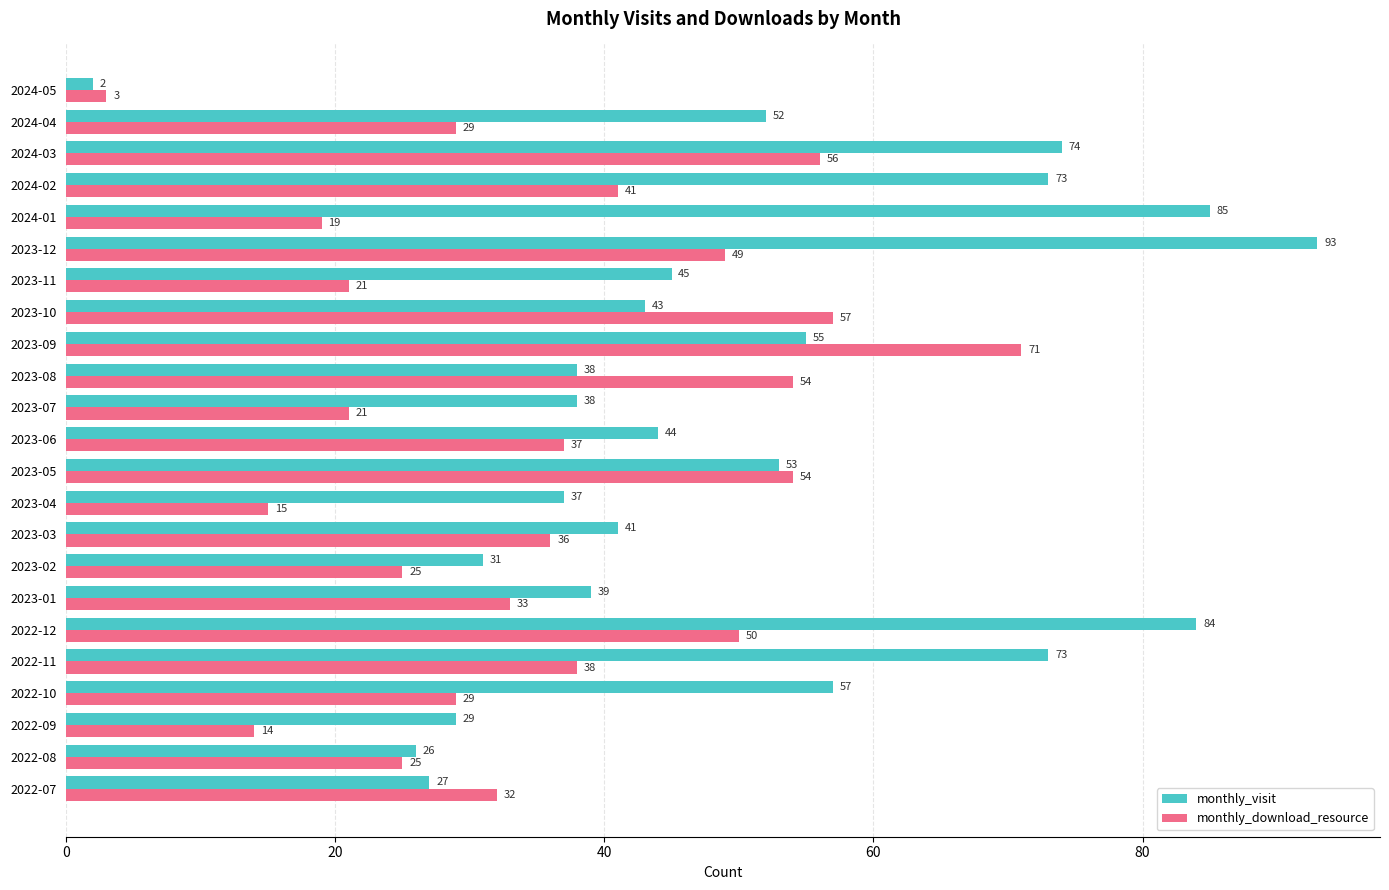

Which series has the largest total across all categories?

monthly_visit